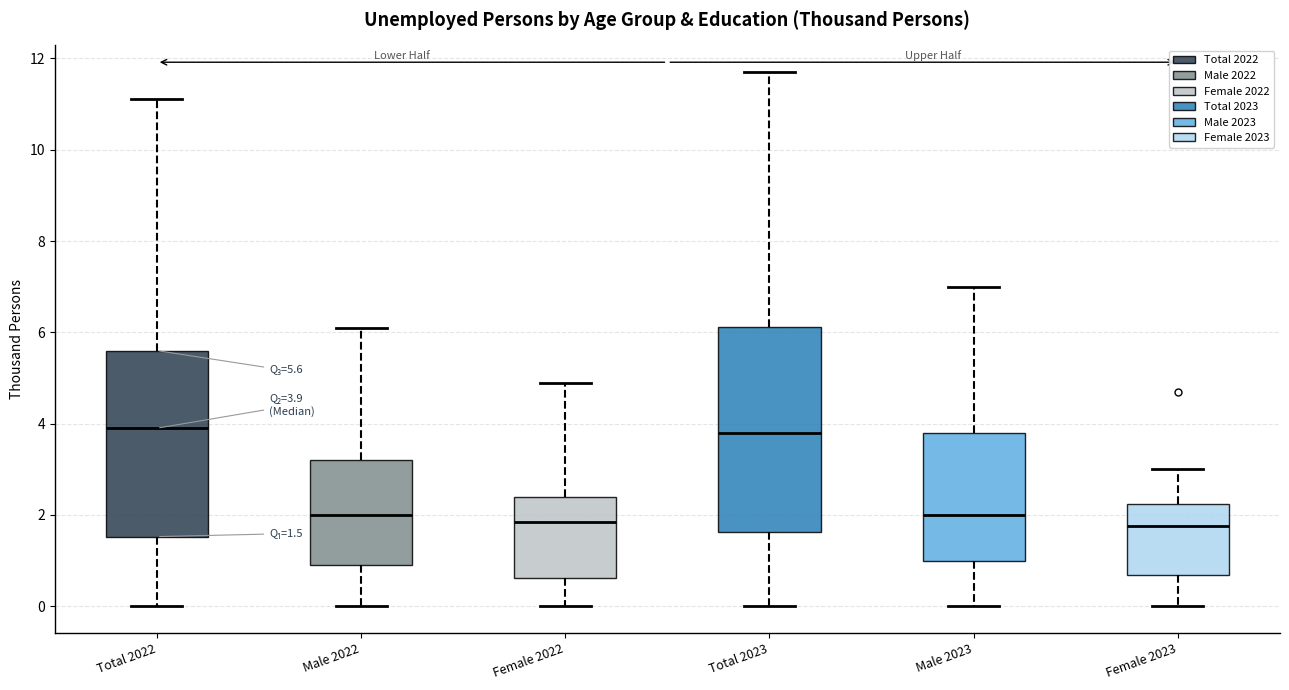

Comparing the boxes themselves (not the whiskers), which one is the tallest?

Total 2023